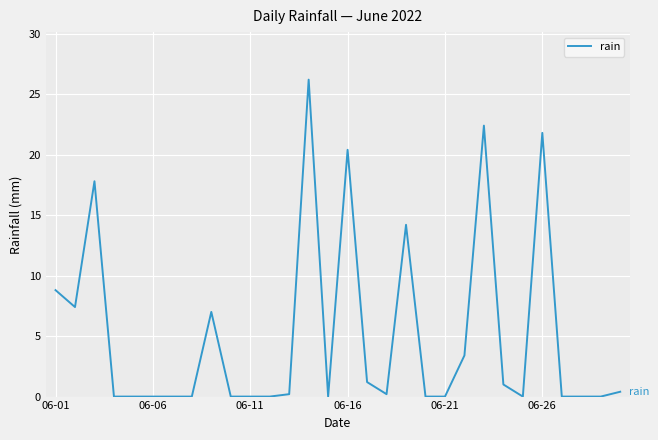

What is the maximum value shown in the chart?

26.2